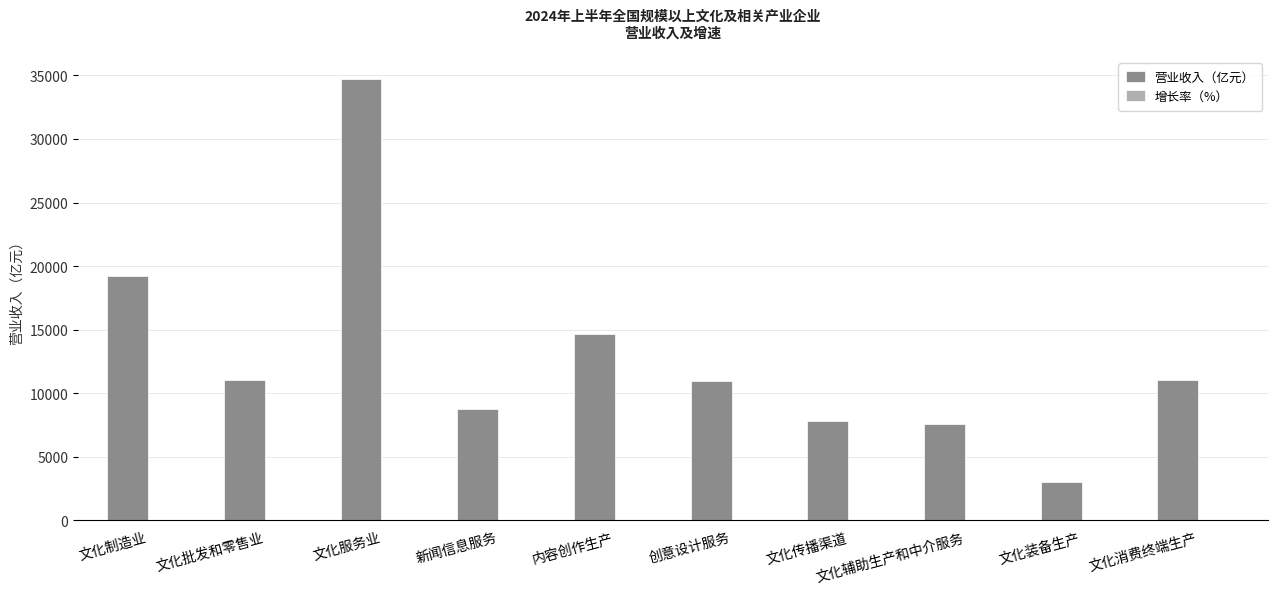

What is the total value across all series at 文化装备生产?

3017.4